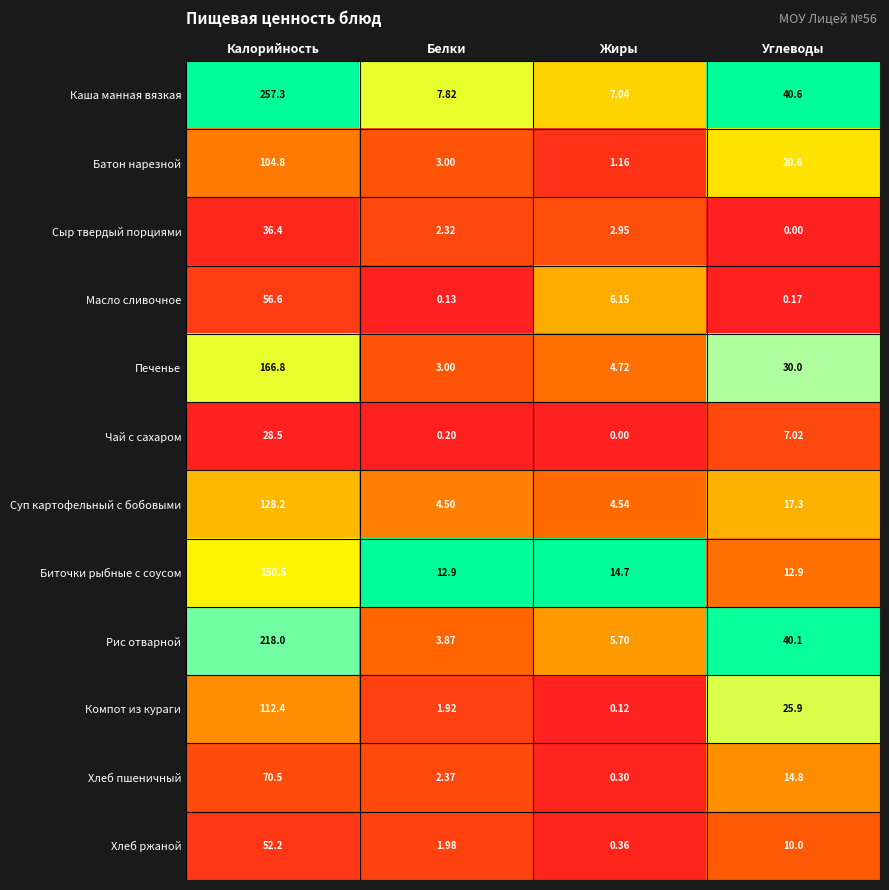

At which label does Масло сливочное reach its minimum?

Белки